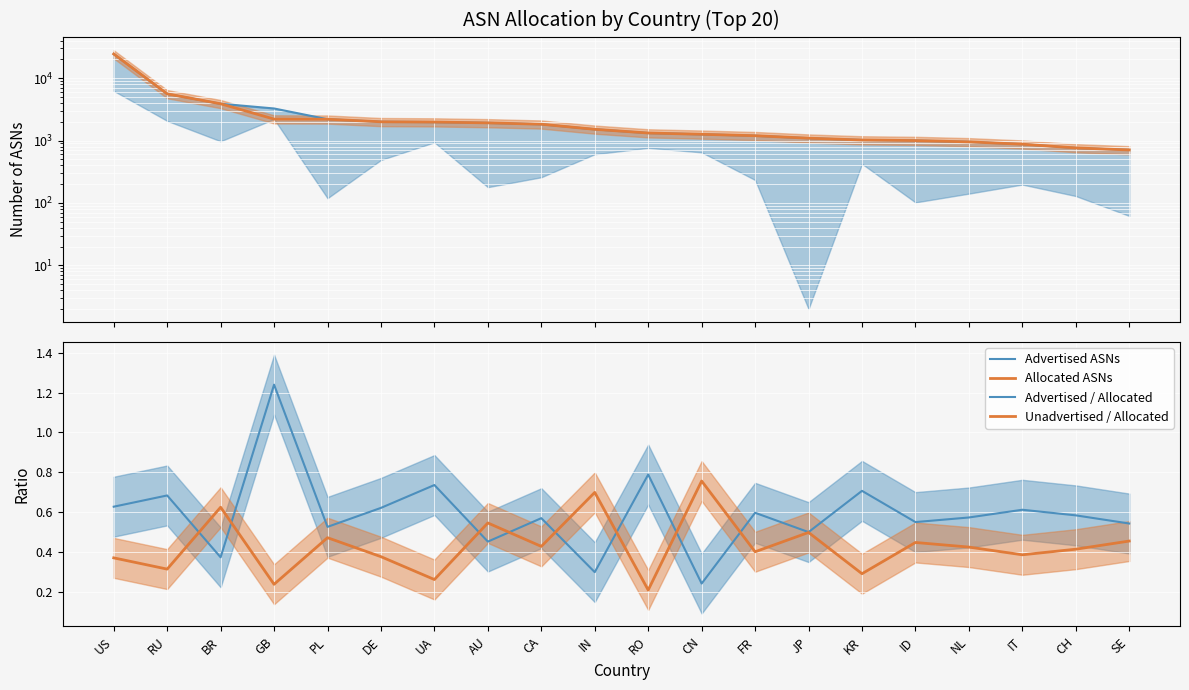

True or false: Unadvertised / Allocated has a value of 0.6 at PL.

False